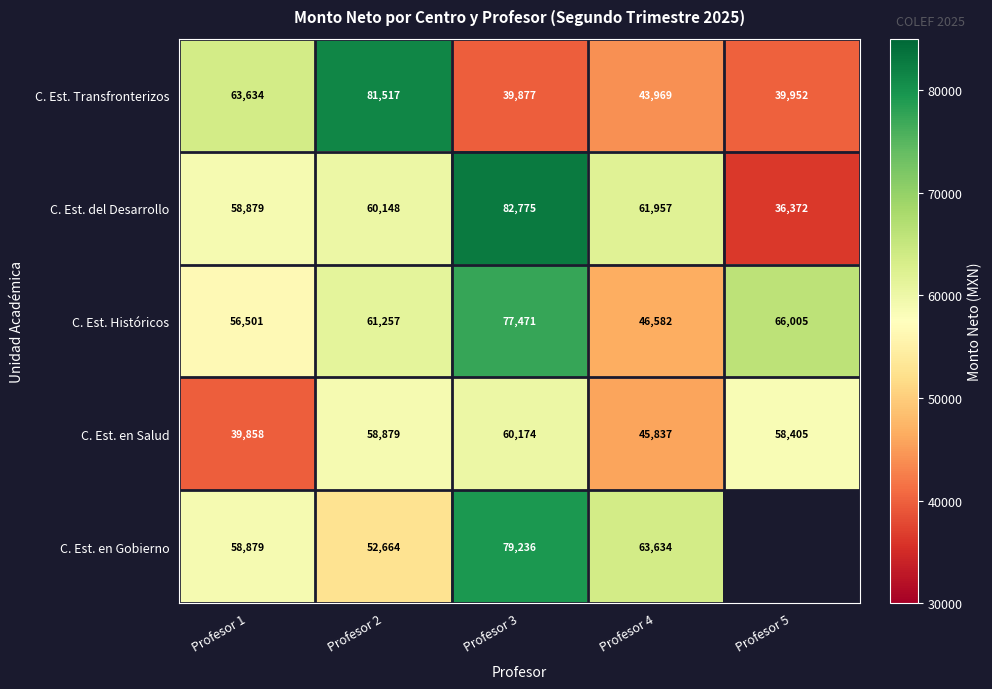

At which category is the sum across all series the highest?

Profesor 3